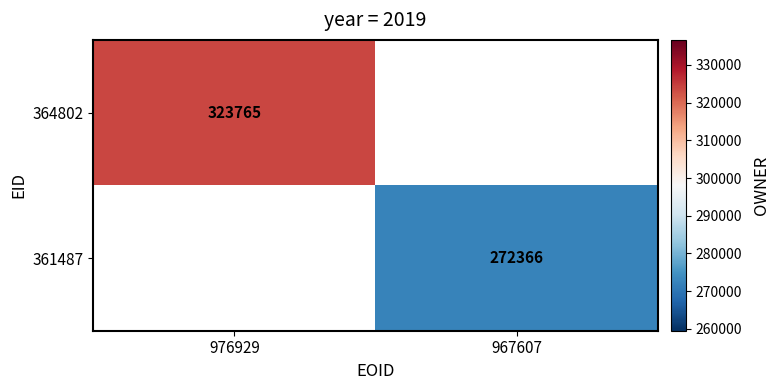

Is the value of 364802 at 976929 greater than the value of 361487 at 967607?

Yes